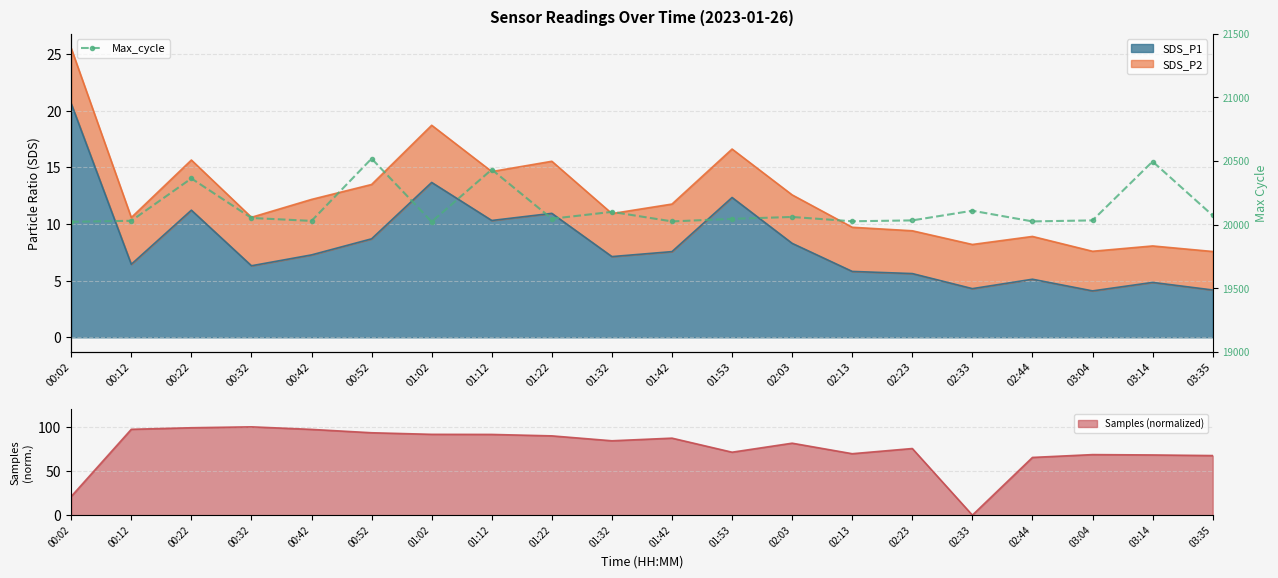

What is the sum of the values at 02:23 and 02:03?

40093